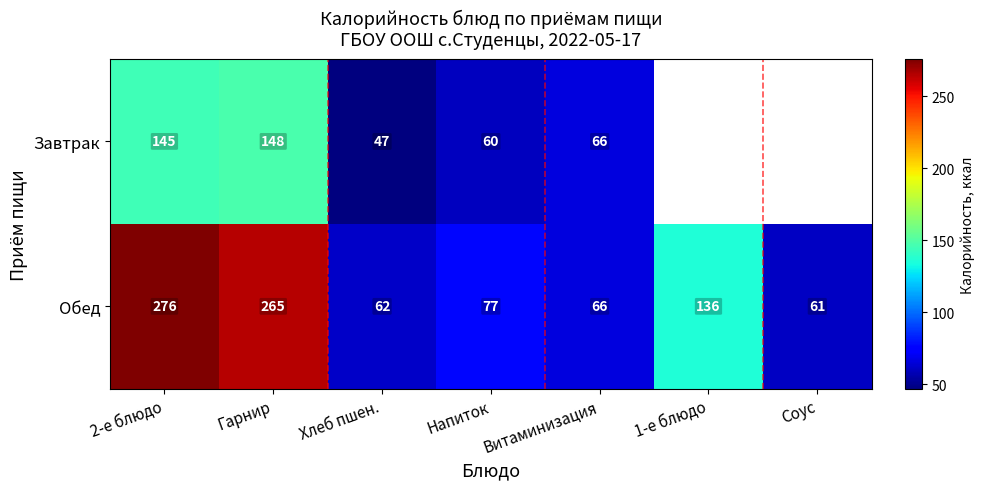

Count the number of categories in the chart.

7